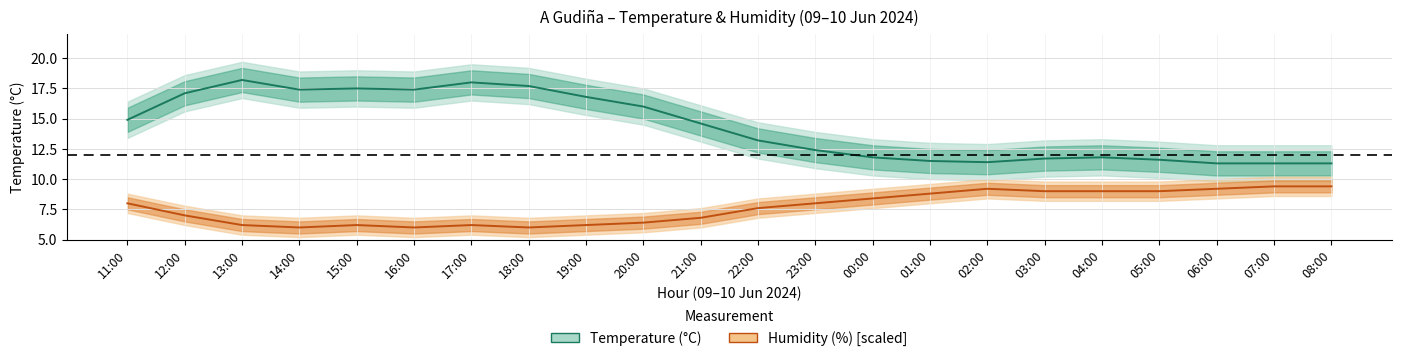

Which has a higher value, 02:00 or 08:00?

02:00